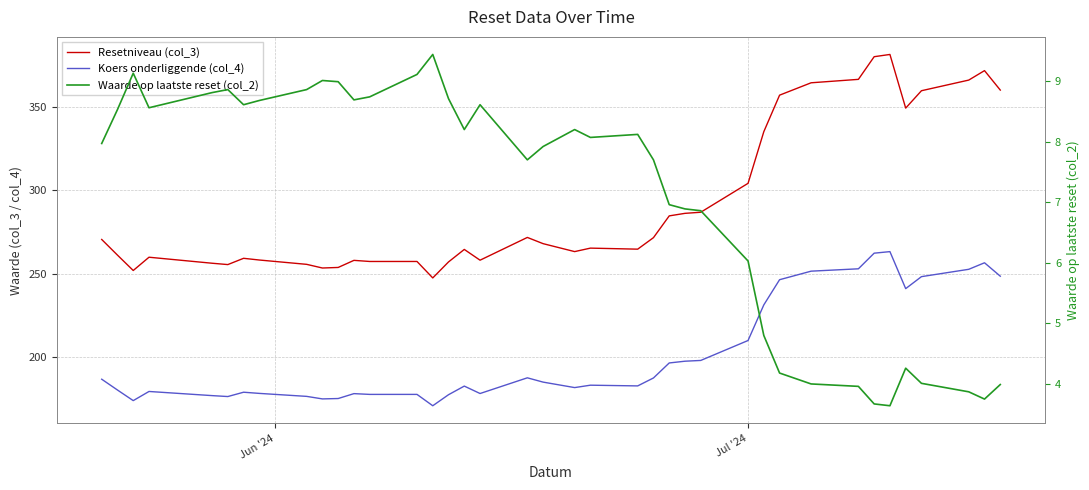

What is the difference between the maximum and minimum values in the Koers onderliggende (col_4) series?

92.6